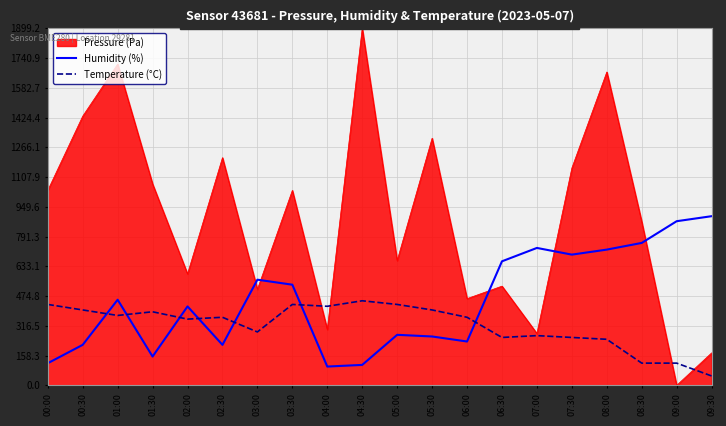

True or false: Temperature (°C) and Humidity (%) cross at least once.

True